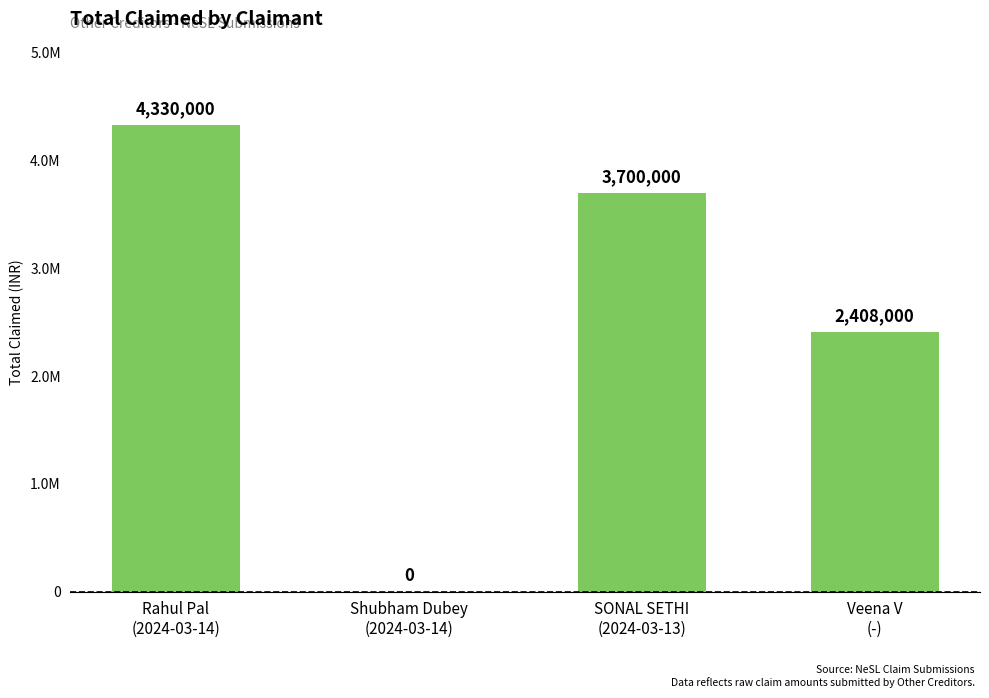

Are the bars horizontal?

No